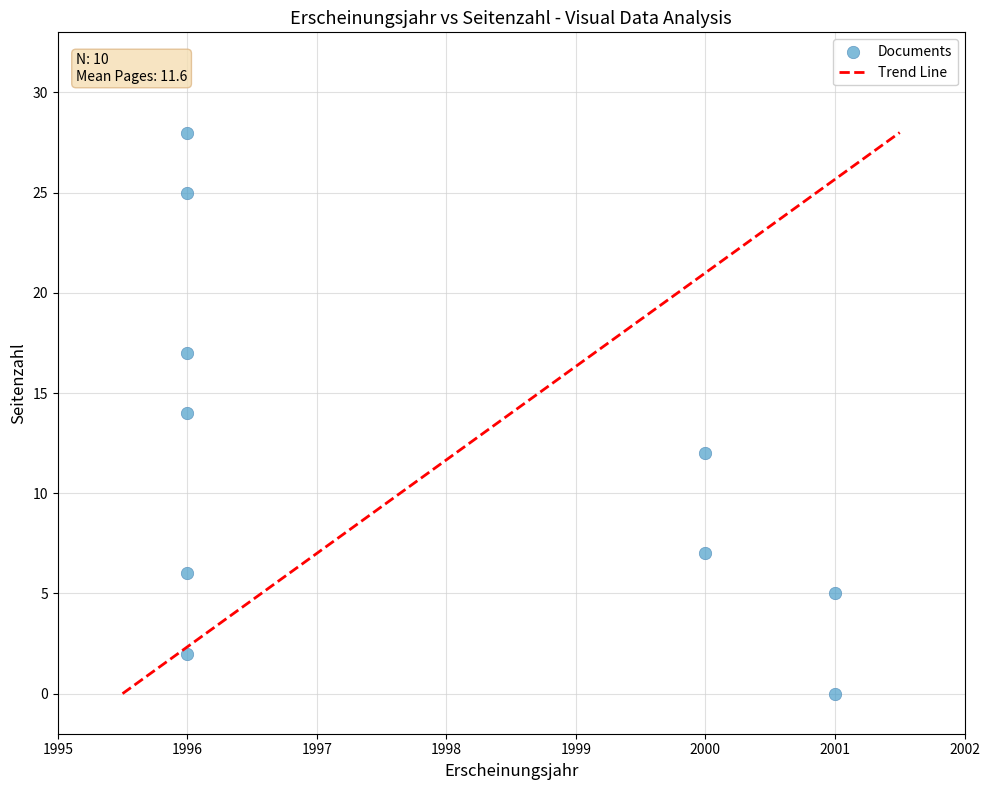

What is the average Y value?

12